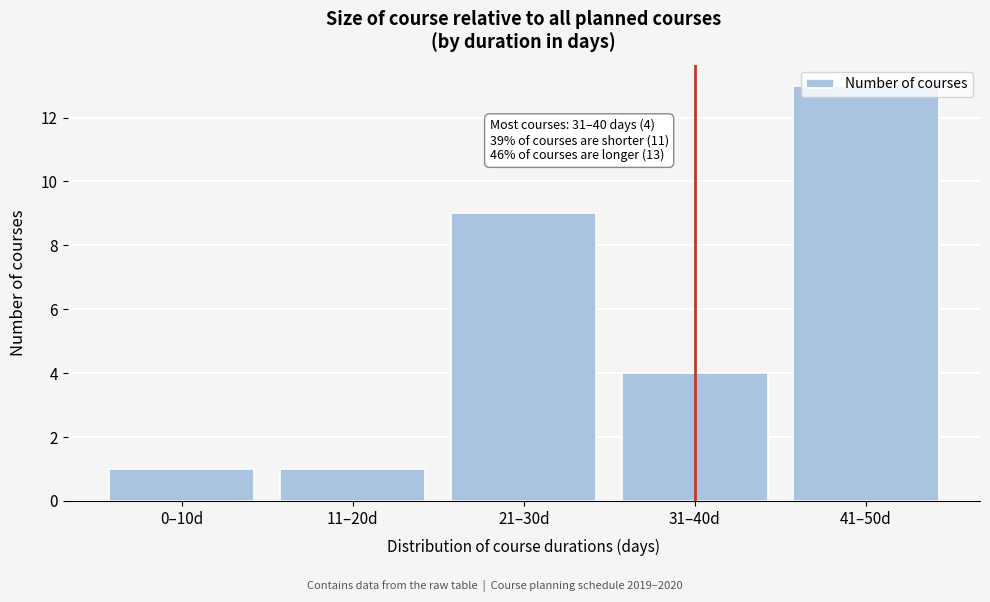

What is the label of the 5th bar from the right?

0–10d